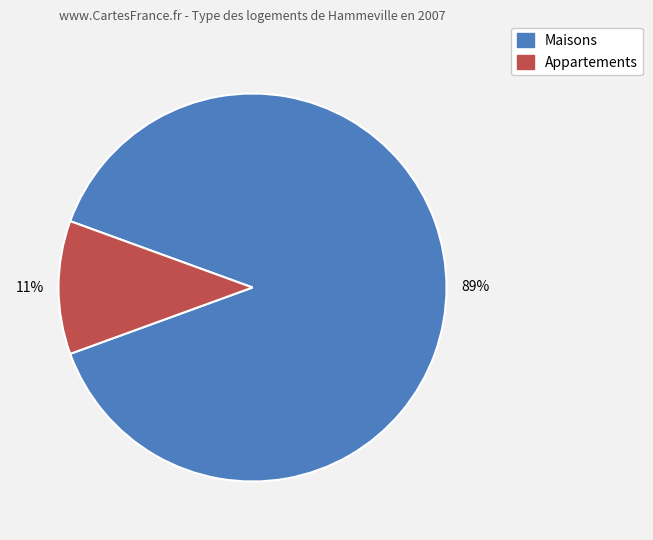

True or false: Appartements accounts for 11% of the total.

True